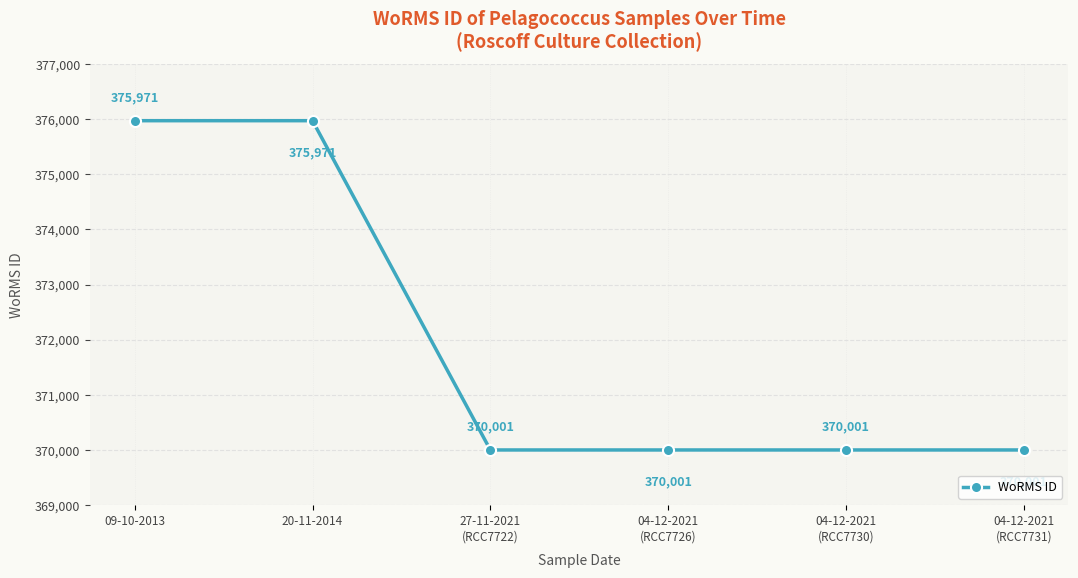

Is it true that the value at 27-11-2021
(RCC7722) is 544562?

False